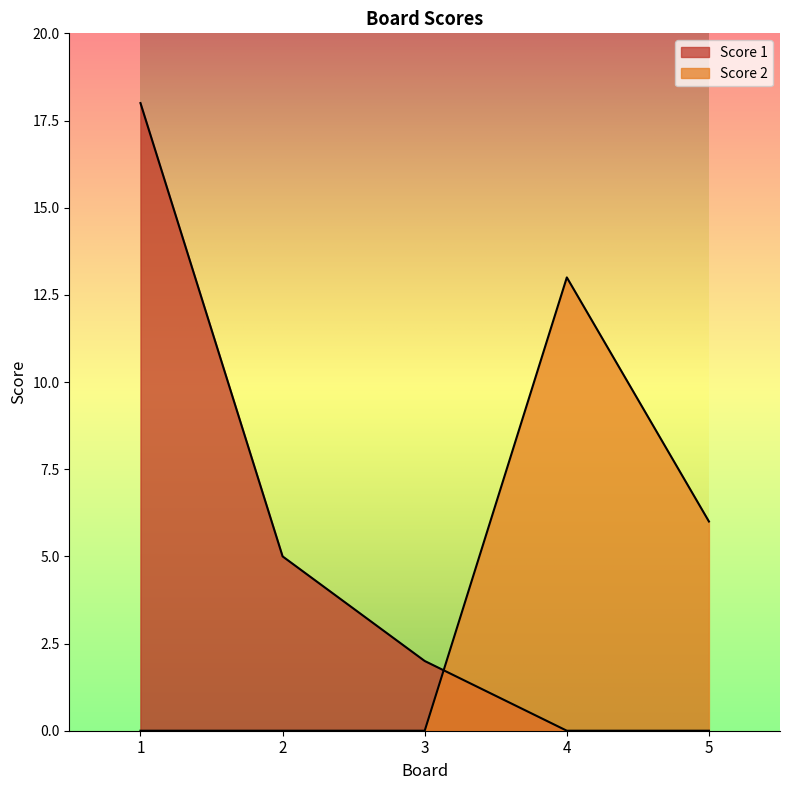

What is the sum of all Score 2 values?

19